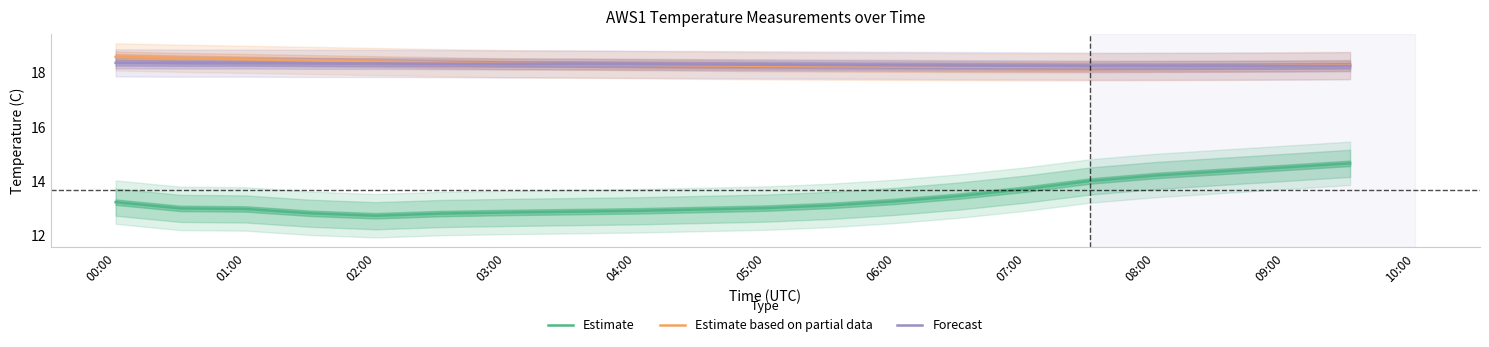

What are all the series names shown in the legend?

Estimate, Estimate based on partial data, Forecast